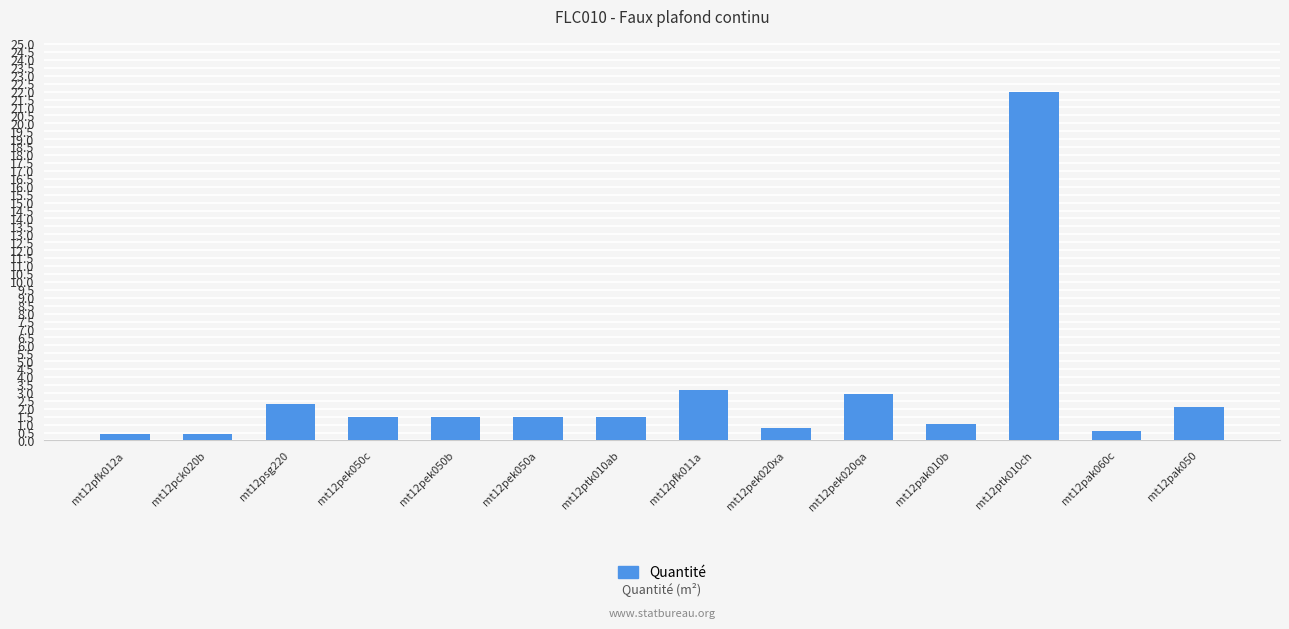

Approximately how many times larger is the value at mt12pak050 compared to mt12pek050c?

1.4